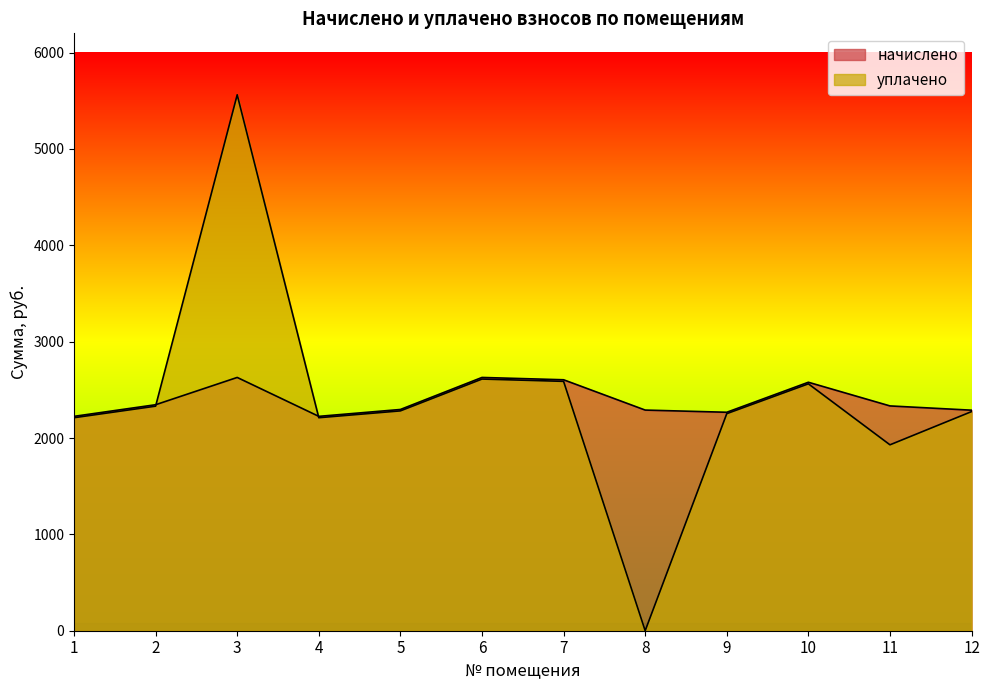

Which series changed the most between 1 and 12?

начислено